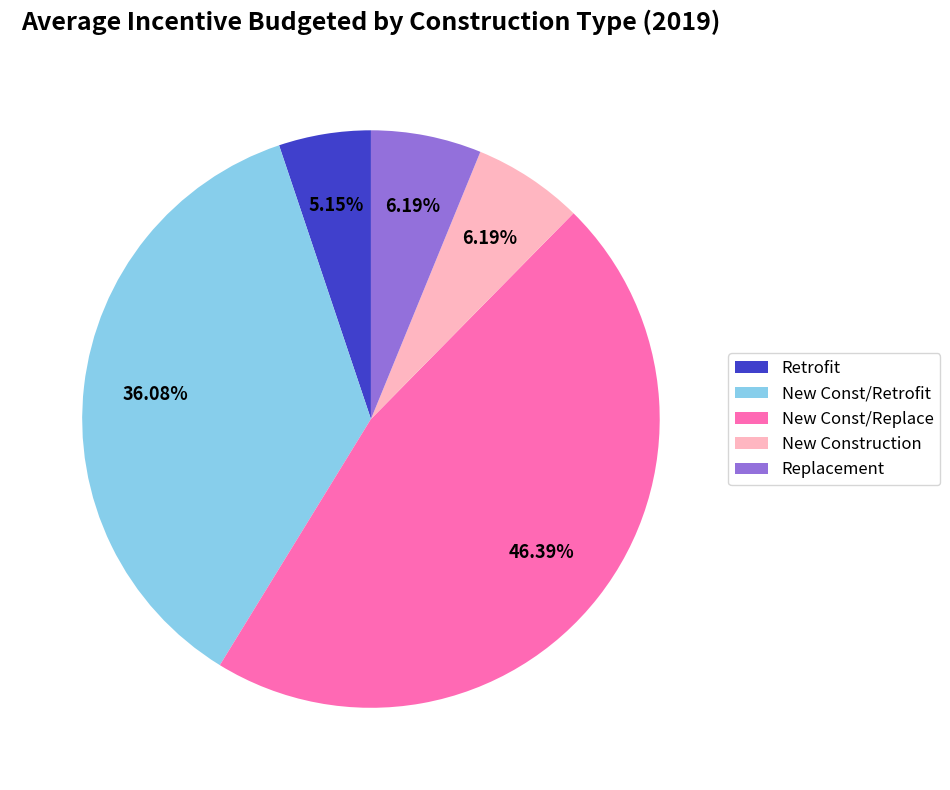

Is it true that Replacement is 6% of the pie?

True